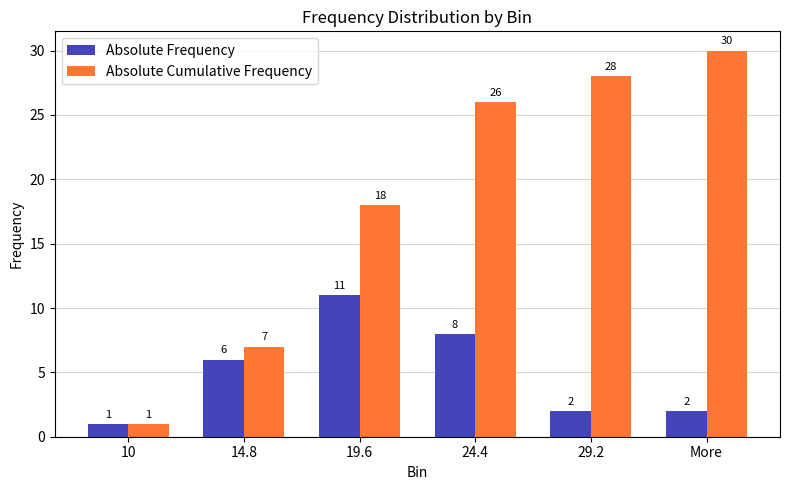

Reading left to right, transcribe all the data shown in this chart.

Absolute Frequency: 10=1	14.8=6	19.6=11	24.4=8	29.2=2	More=2
Absolute Cumulative Frequency: 10=1	14.8=7	19.6=18	24.4=26	29.2=28	More=30